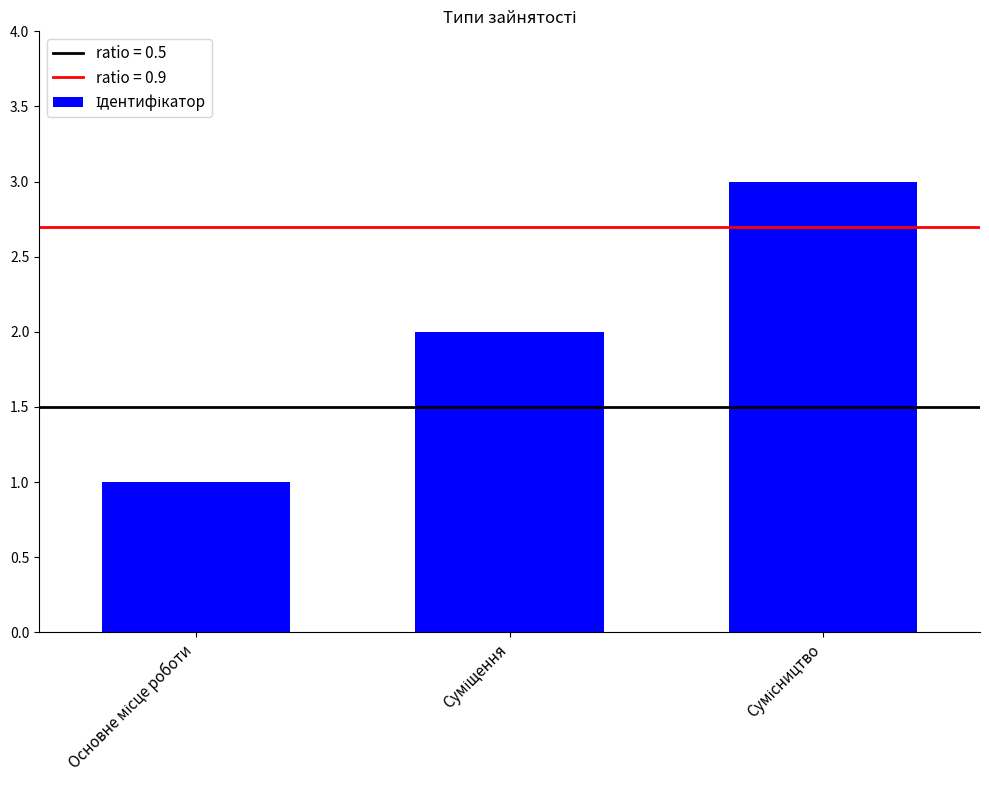

What is the sum of all values?

6